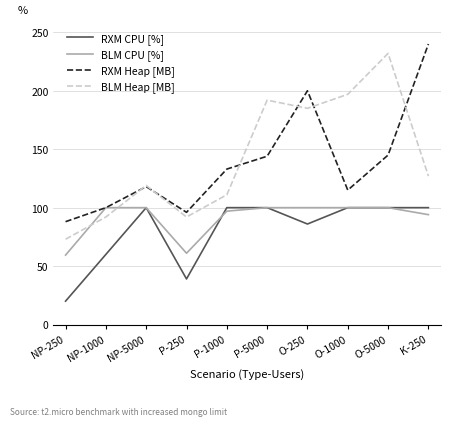

What is the maximum value shown in the chart?

240.0